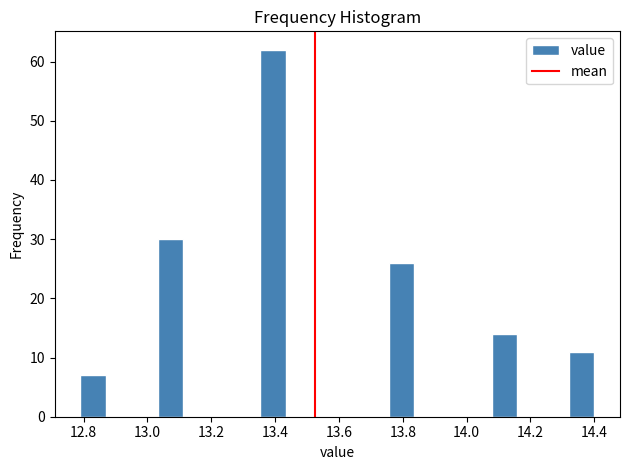

Over which range of the x-axis is the bar tallest?

13.36 to 13.44